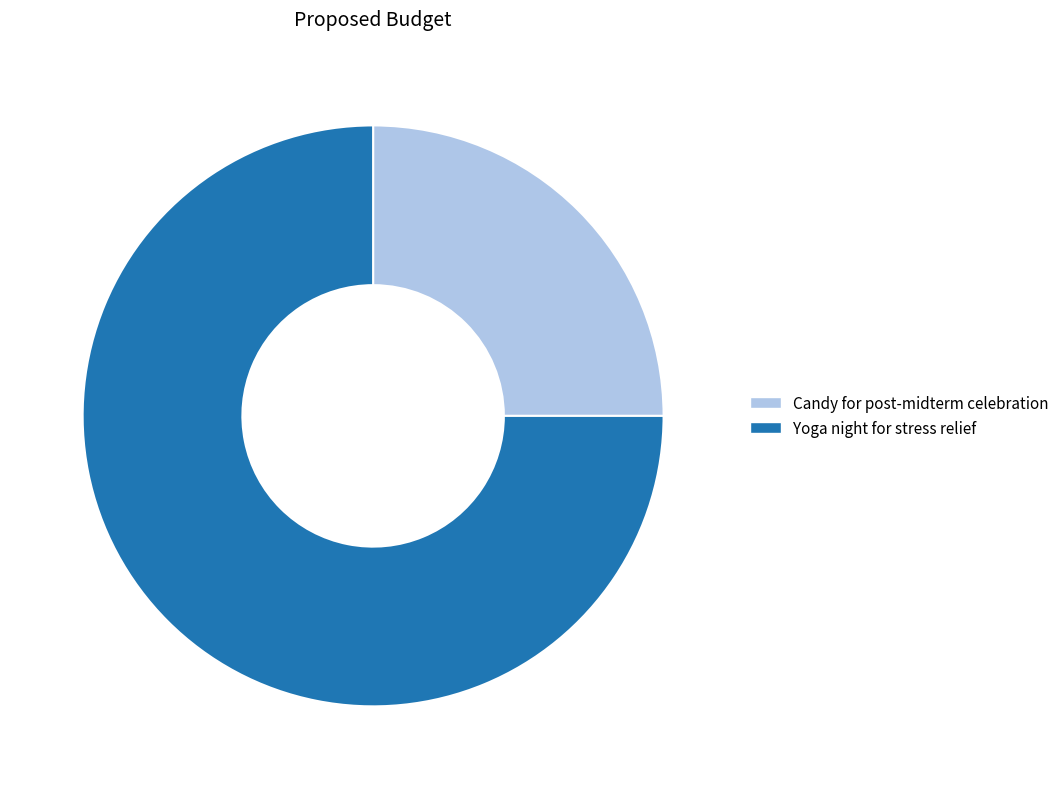

Count the number of slices in the pie.

2